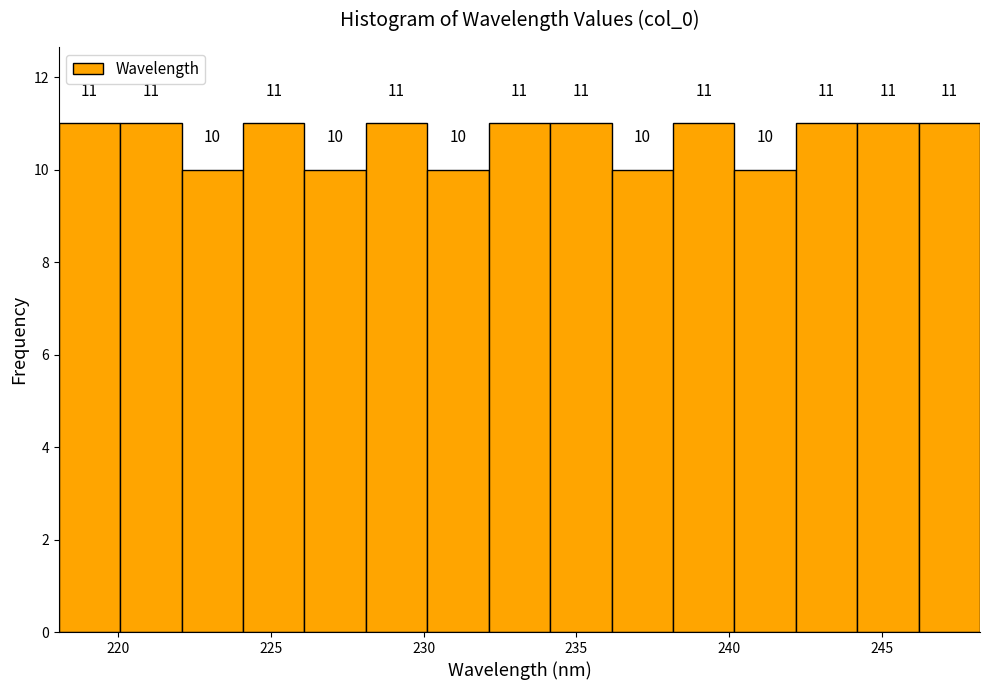

How tall is the bar that spans 234 to 236 on the x-axis? The bar edges are not printed on the chart, so give them approximately, as read against the axis.

11